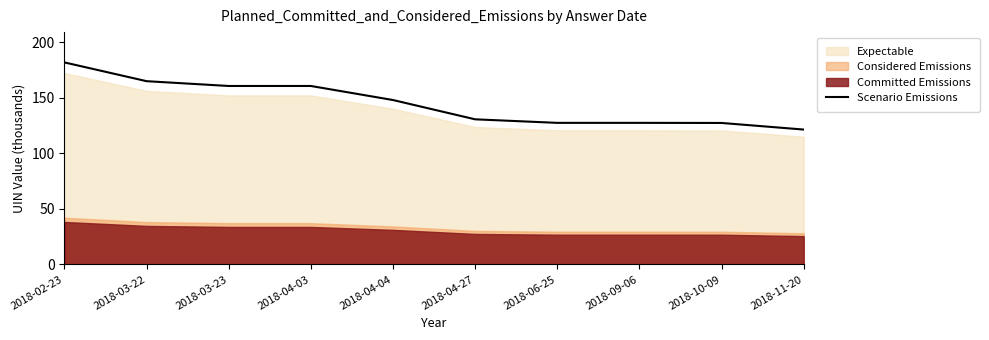

The chart shows a value of 164.8 at 2018-03-22. True or false?

True